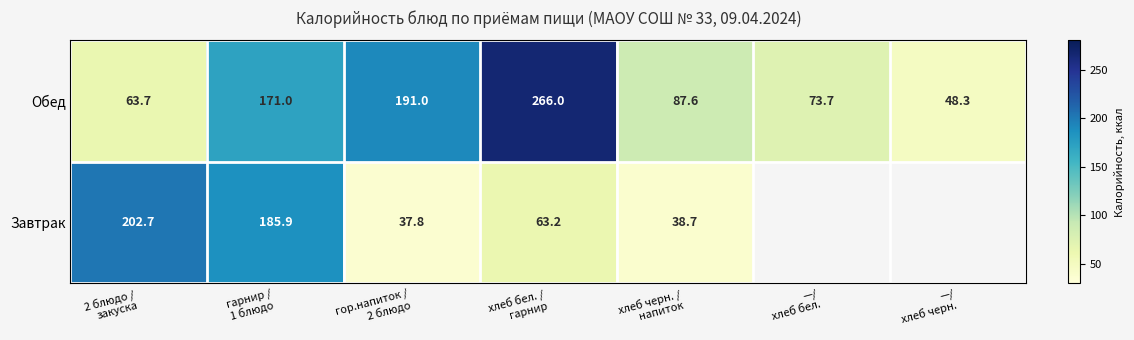

What is the difference between the second highest and second lowest values in the Обед series?

127.3